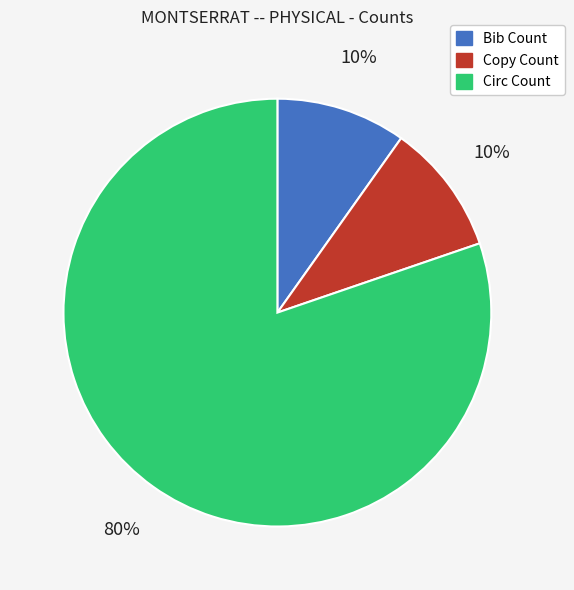

Count the number of slices in the pie.

3